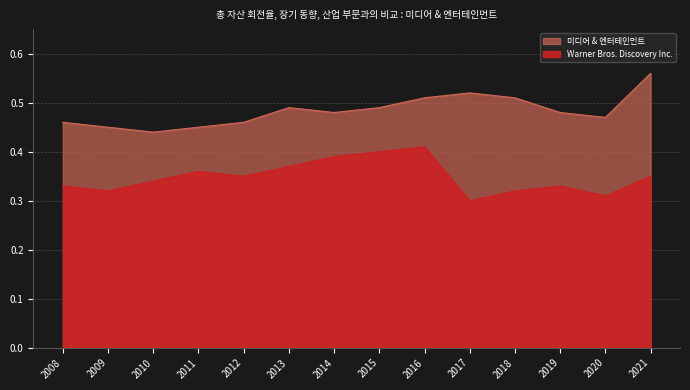

What is the smallest value displayed?

0.3